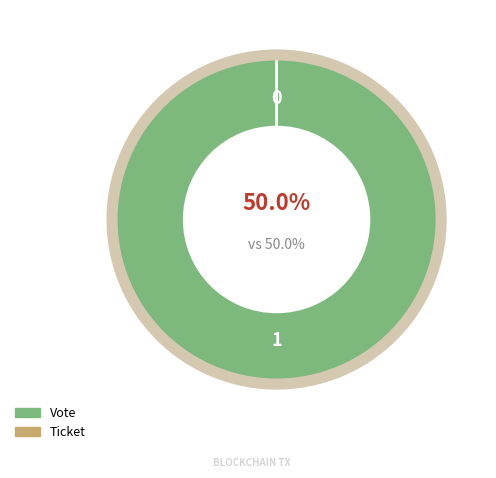

Which slice represents more than half of the pie?

Vote